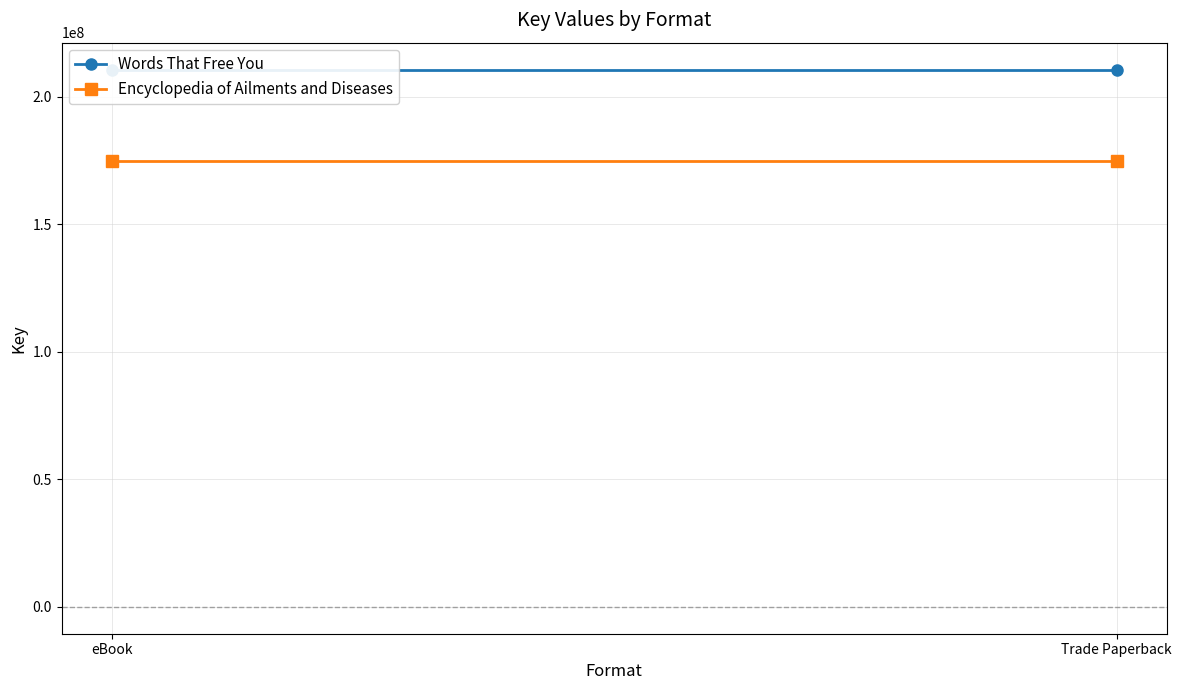

What is the total value across all series at eBook?

385305517